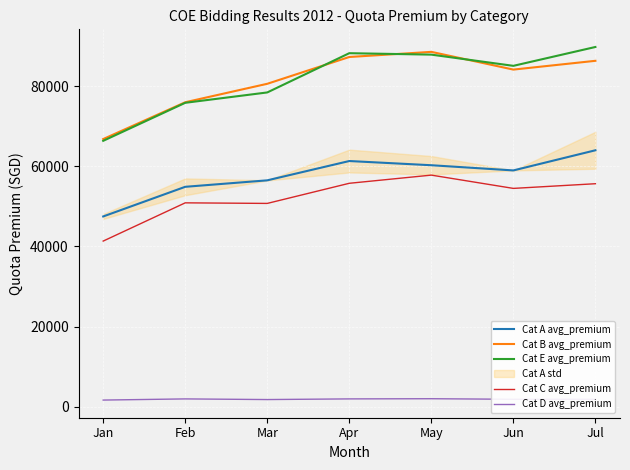

How many data points does each series have?

7